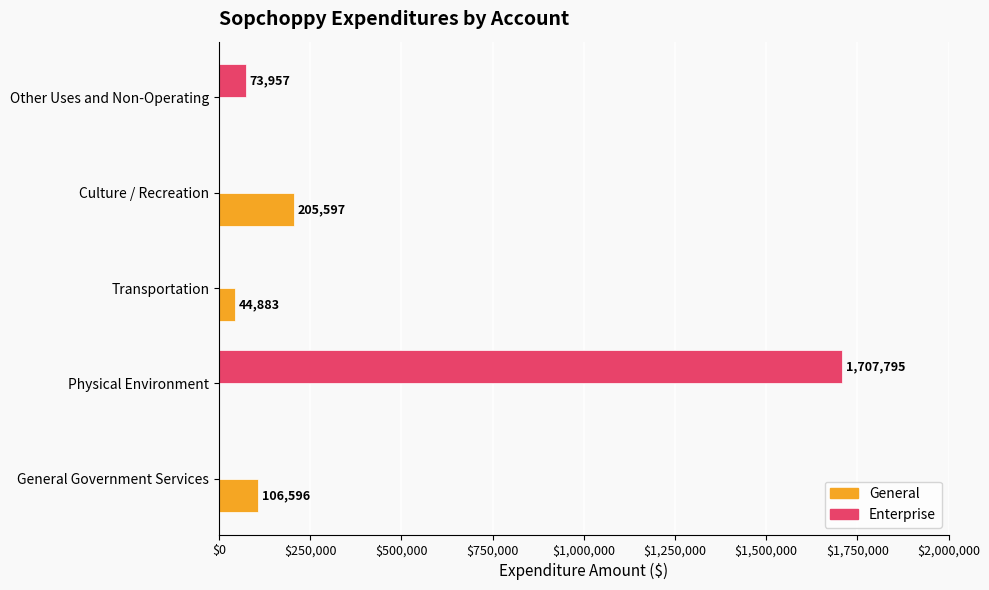

What is the sum of the General values at Physical Environment and General Government Services?

106596